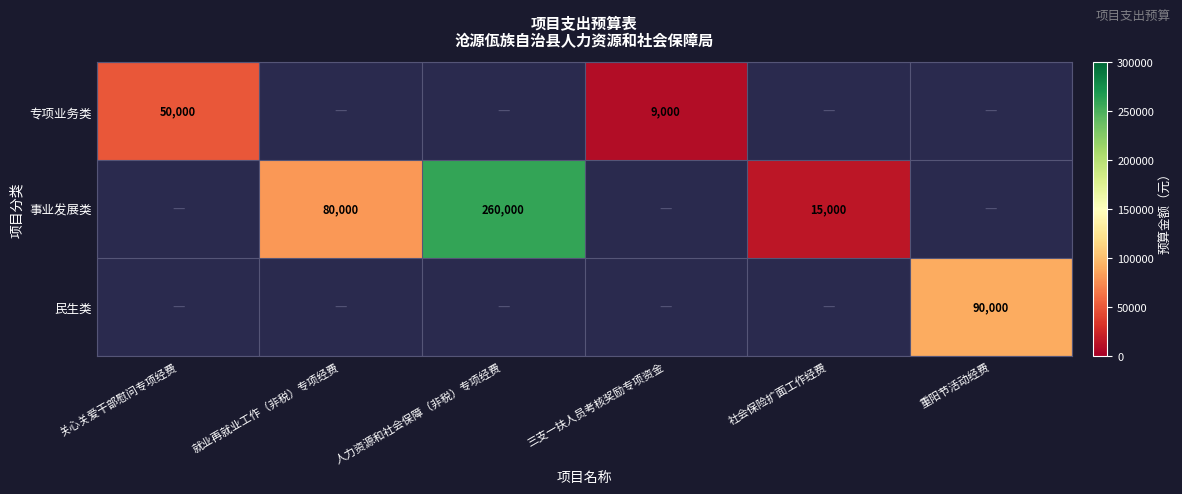

What is the minimum value shown in the chart?

9000.0